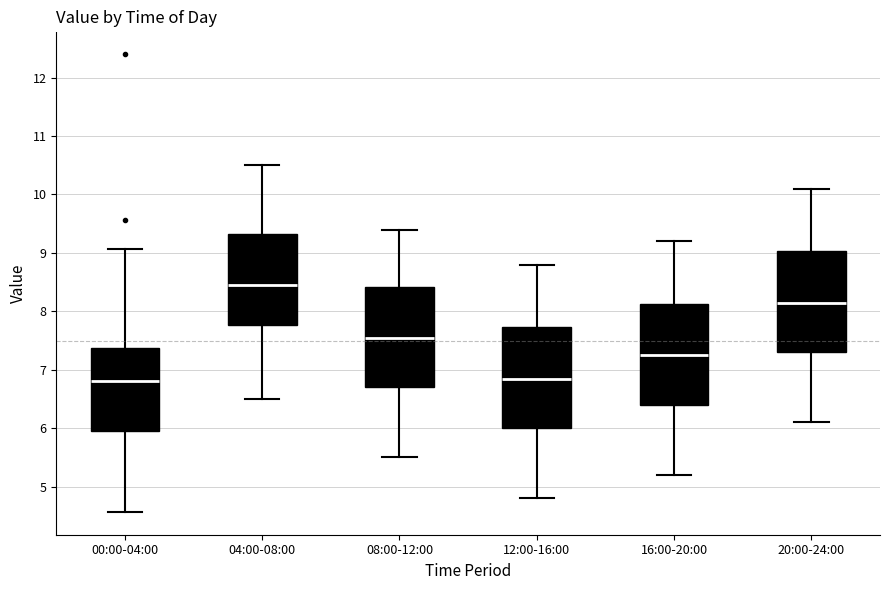

Where is the lower edge of the box for 08:00-12:00 on the y-axis? The values are not printed on the chart, so give them approximately, as read against the axis.

6.7